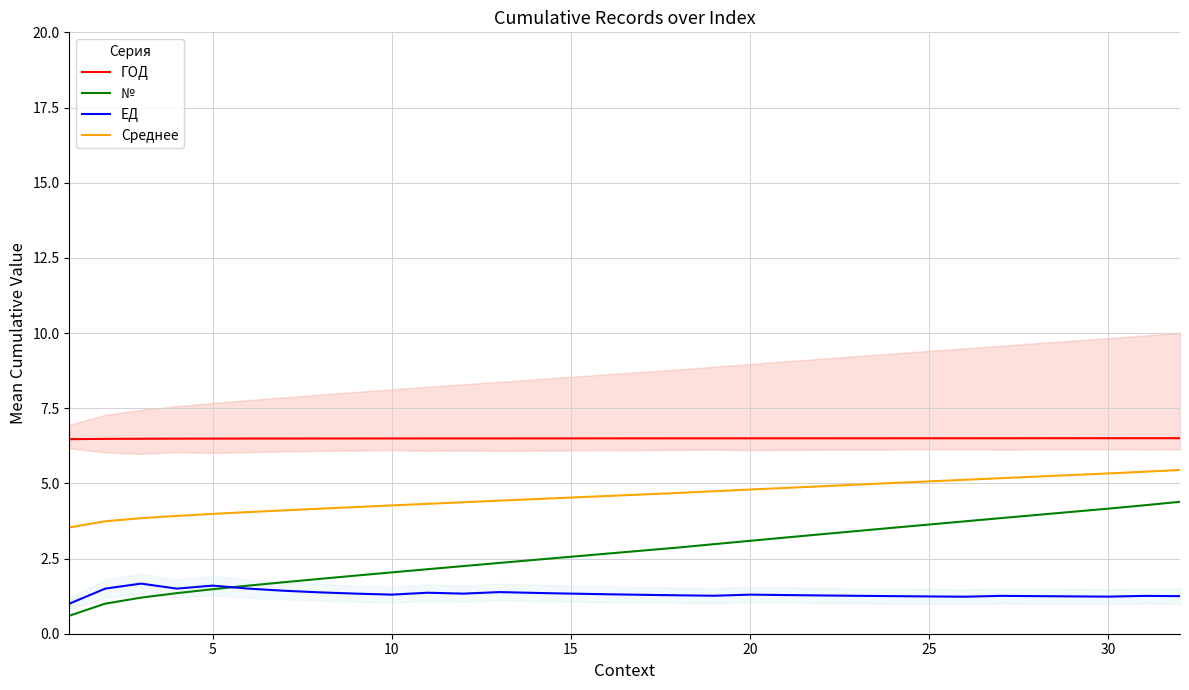

How many ГОД values are between 6 and 7?

32